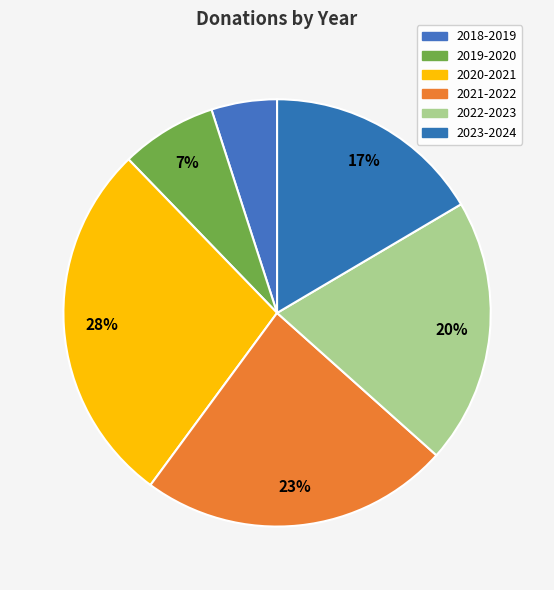

What is the total percentage of 2020-2021 and 2019-2020?

34.9%